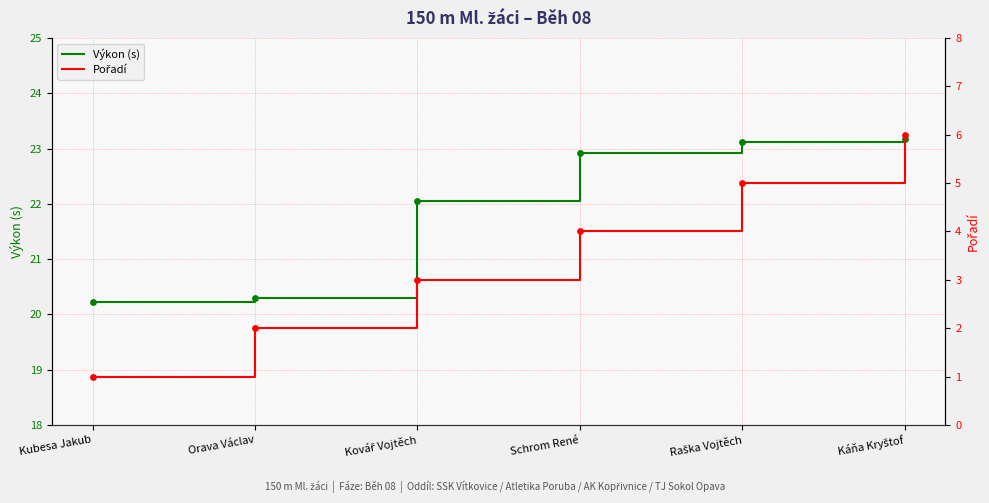

At which category is the sum across all series the highest?

Káňa Kryštof